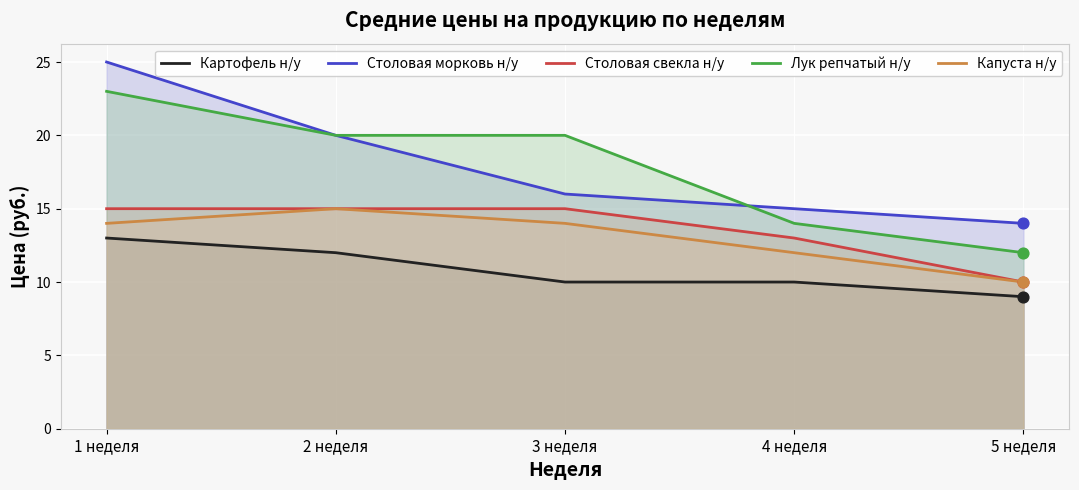

Which series reaches the maximum Y coordinate?

Столовая морковь н/у